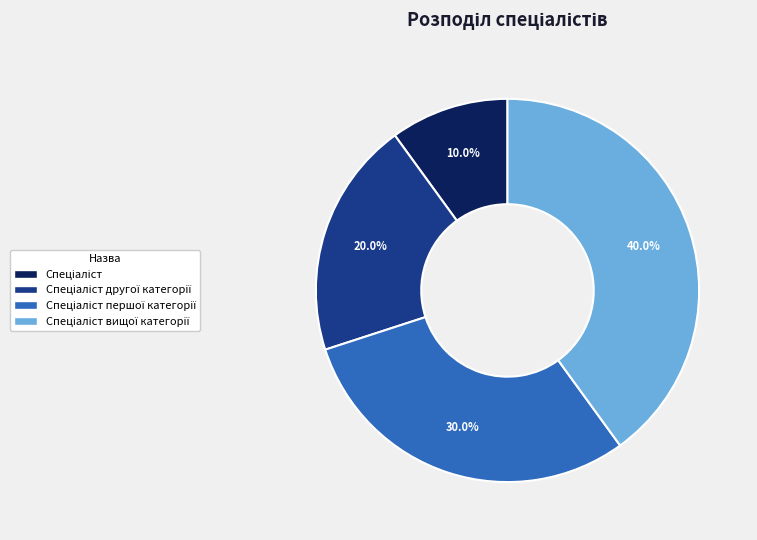

Does any single category account for the majority?

No